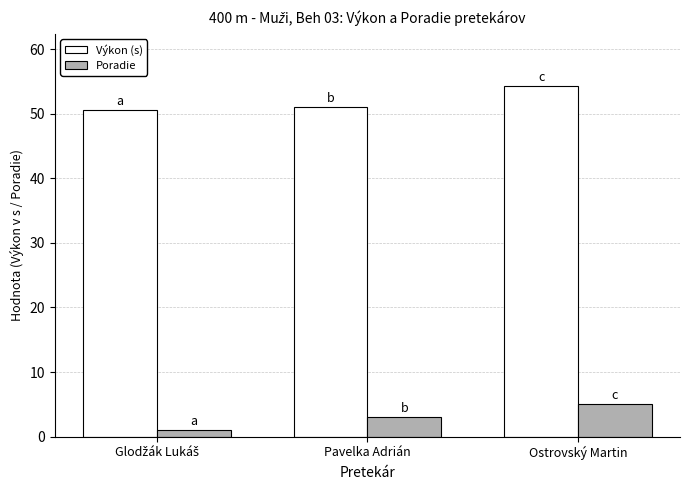

What are all the series names shown in the legend?

Výkon (s), Poradie